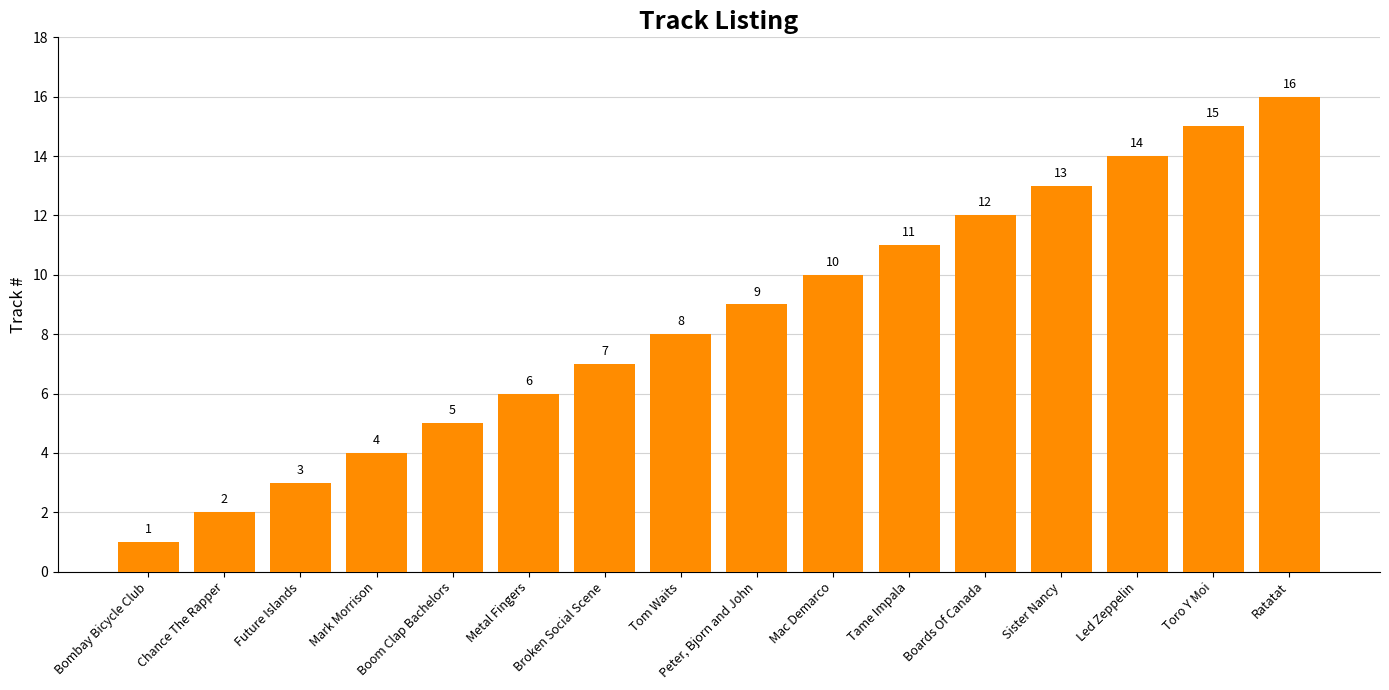

How many data points does each series have?

16